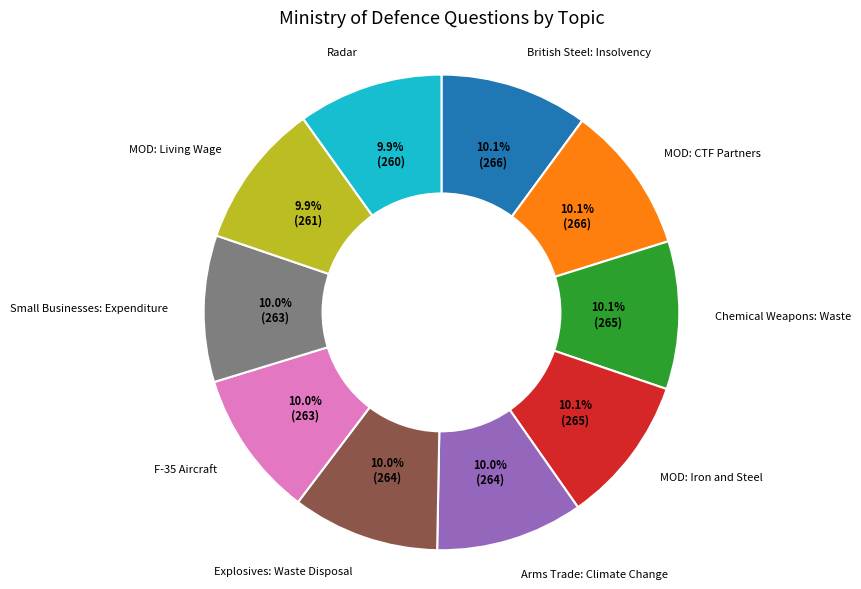

Is there any slice that represents more than half of the pie?

No